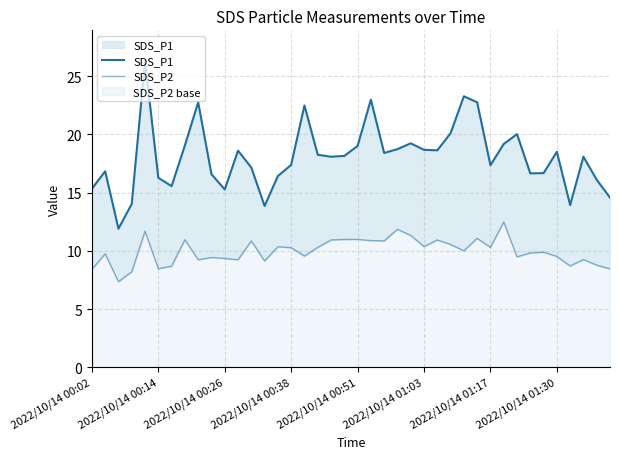

True or false: SDS_P2 has a value of 10.0 at 28.

True